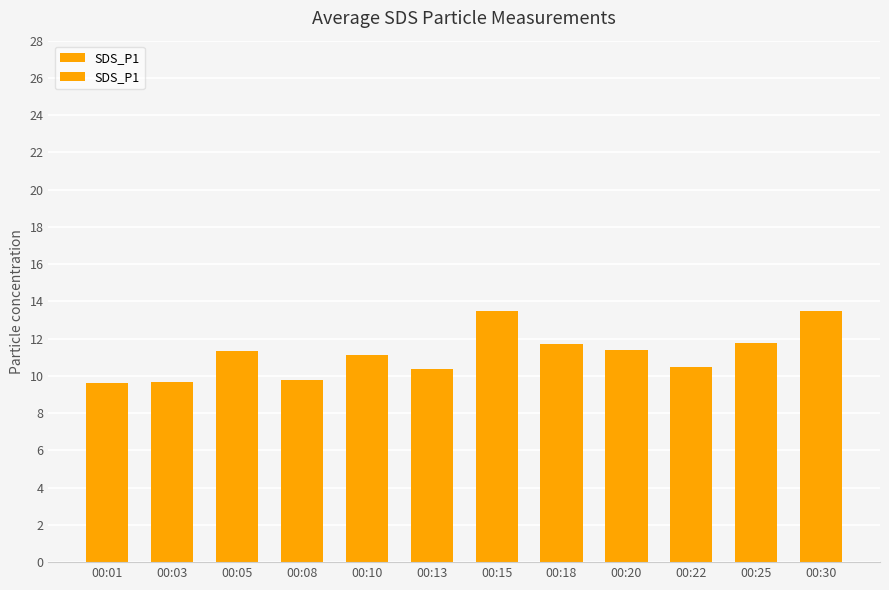

Reading left to right, extract all data points from this chart.

00:01=9.6	00:03=9.7	00:05=11.3	00:08=9.8	00:10=11.1	00:13=10.3	00:15=13.5	00:18=11.7	00:20=11.4	00:22=10.5	00:25=11.8	00:30=13.5